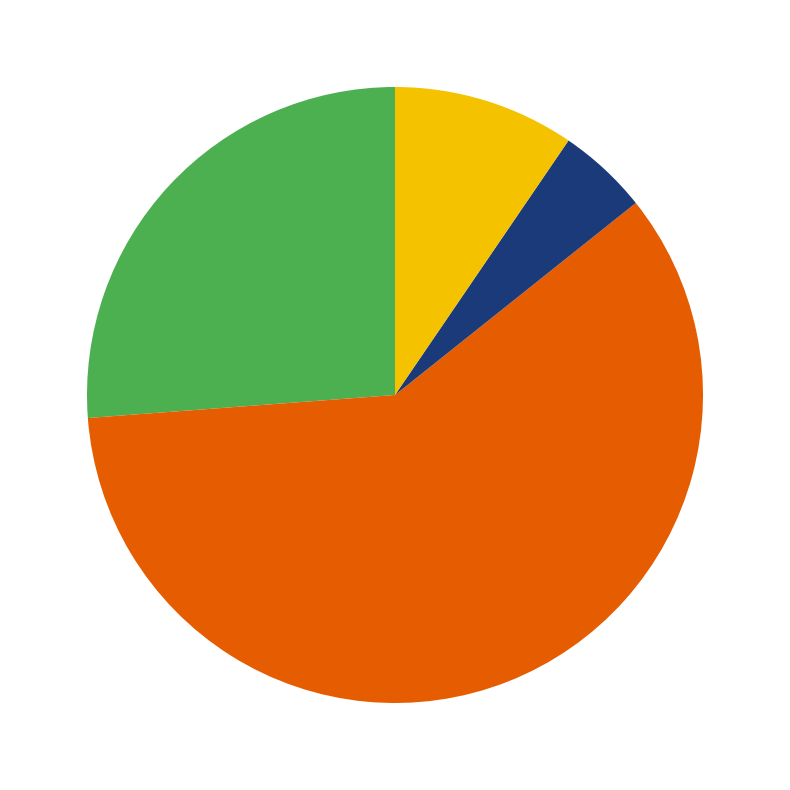

Does any single category account for the majority?

Yes